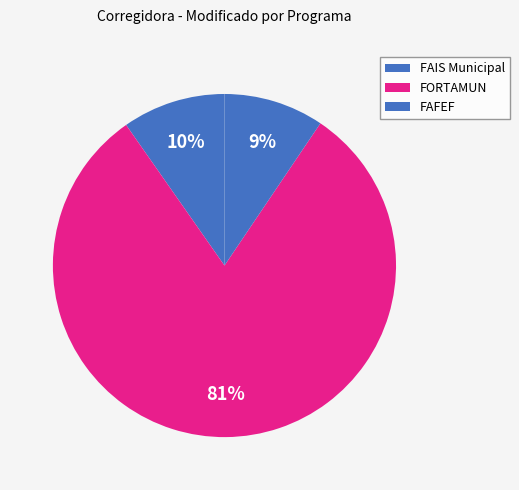

What percentage is the FORTAMUN slice, to the nearest percent?

81%